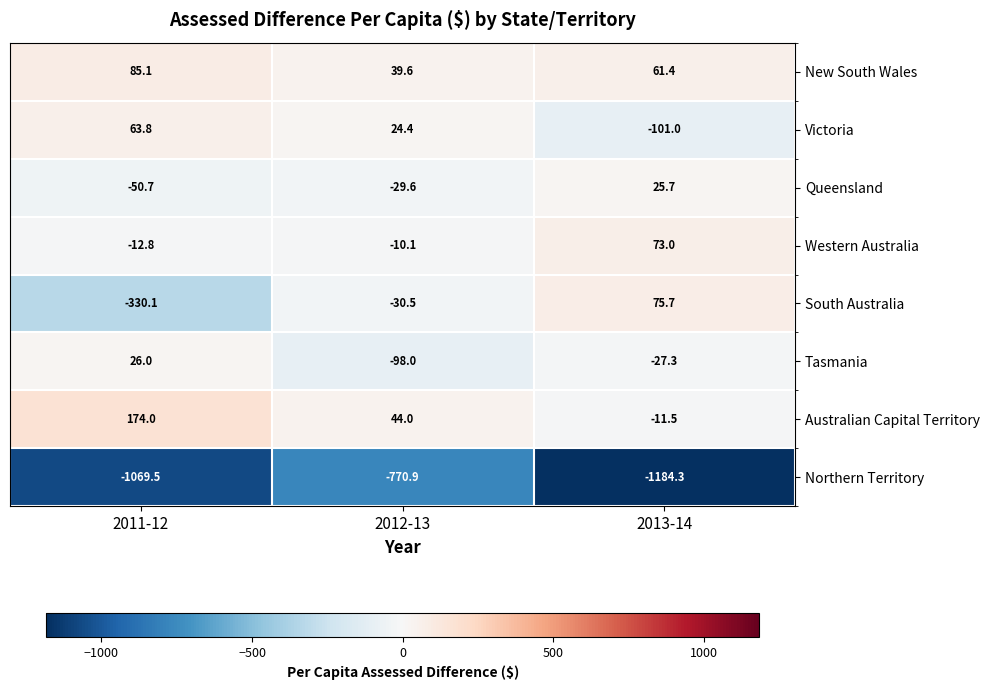

Is it true that South Australia equals -543.3 at 2011-12?

False